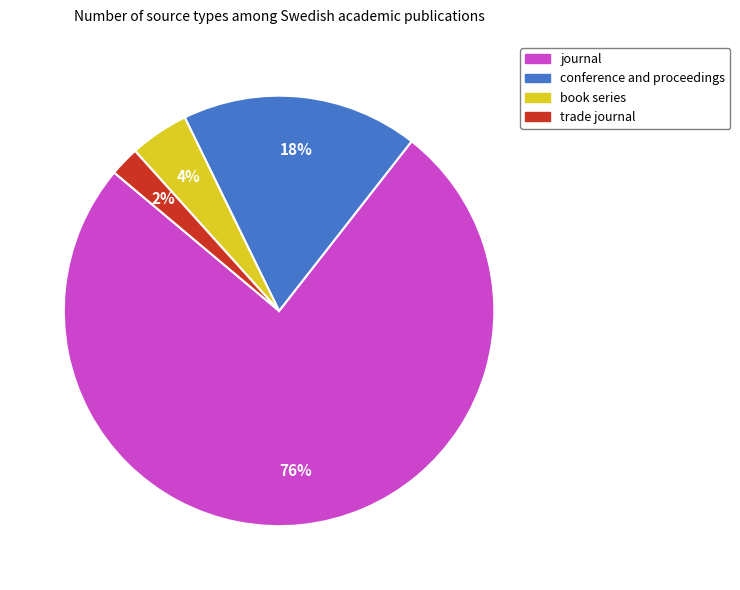

Rank the categories by value from highest to lowest.

journal, conference and proceedings, book series, trade journal